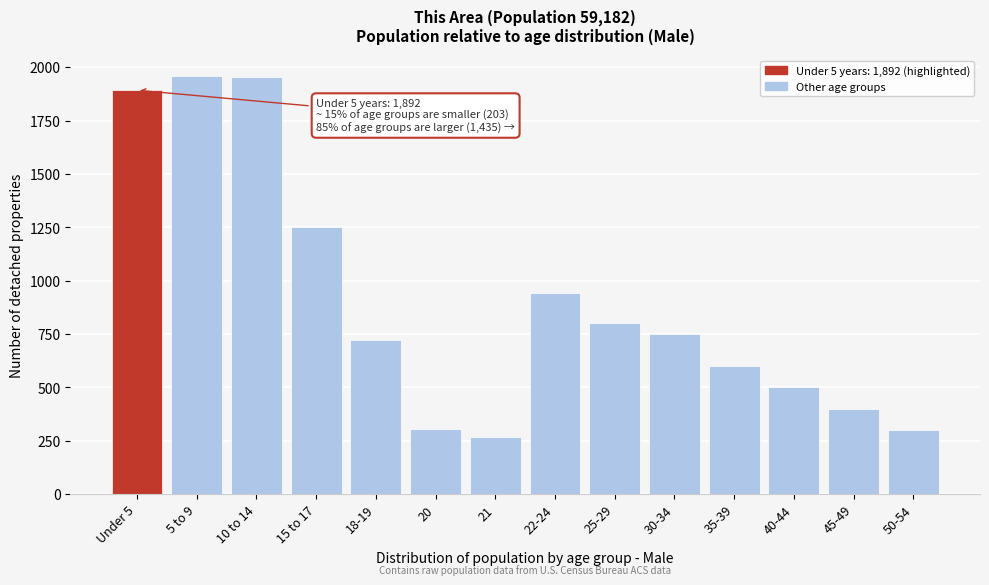

What is the maximum value shown in the chart?

1958